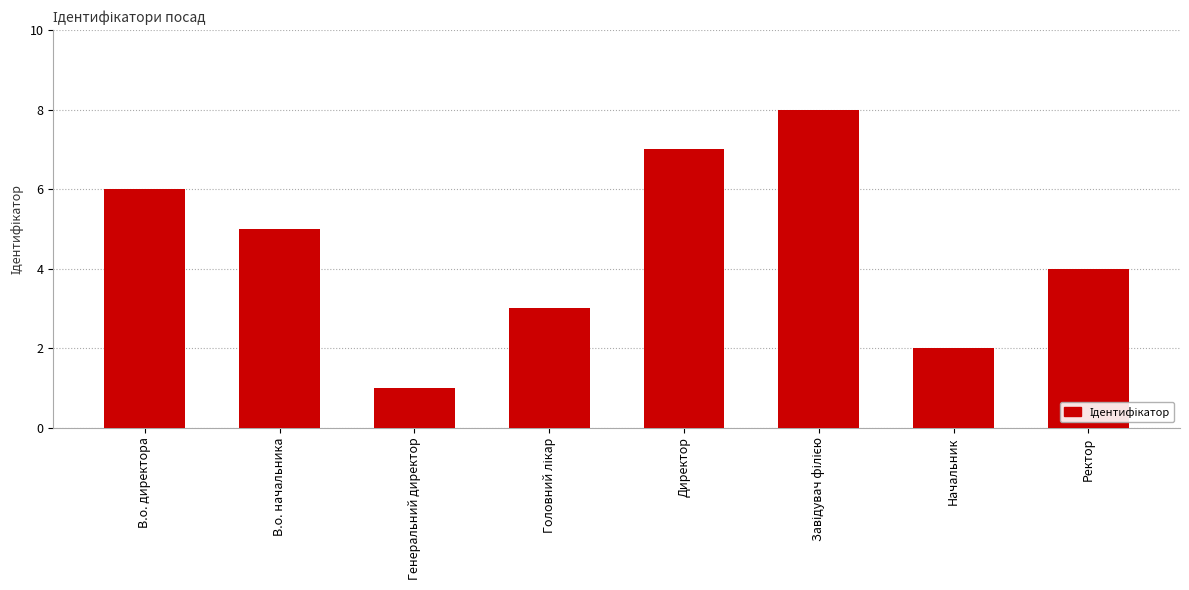

Are the bars grouped side by side (vs. stacked)?

No